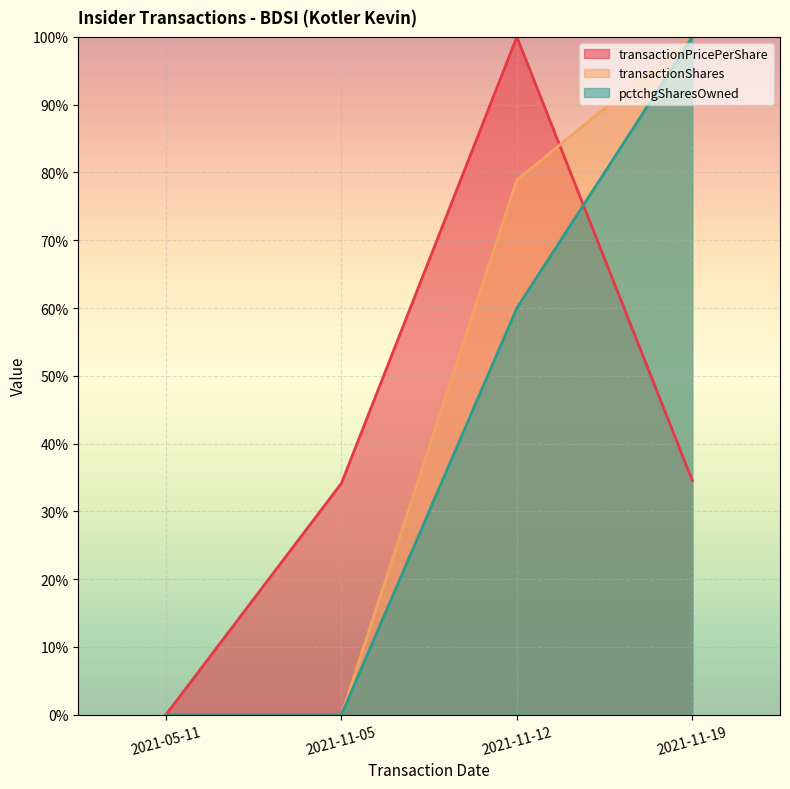

What is the total value across all series at 2021-11-19?

234.6